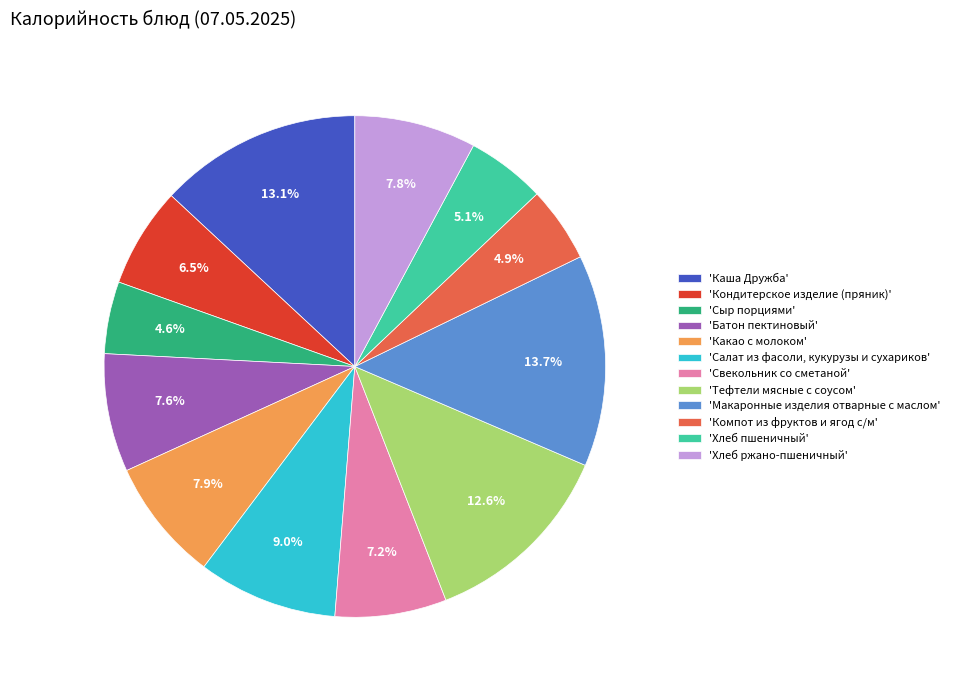

Does 'Хлеб ржано-пшеничный' account for over 50% of the chart?

No